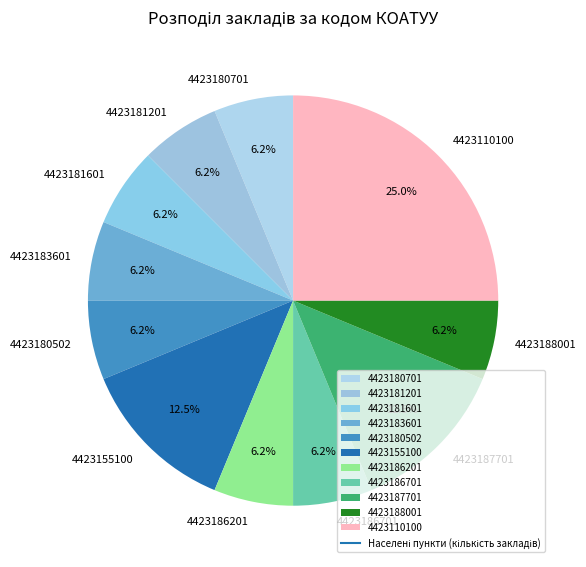

What percentage is the 4423180701 slice, to the nearest percent?

6%